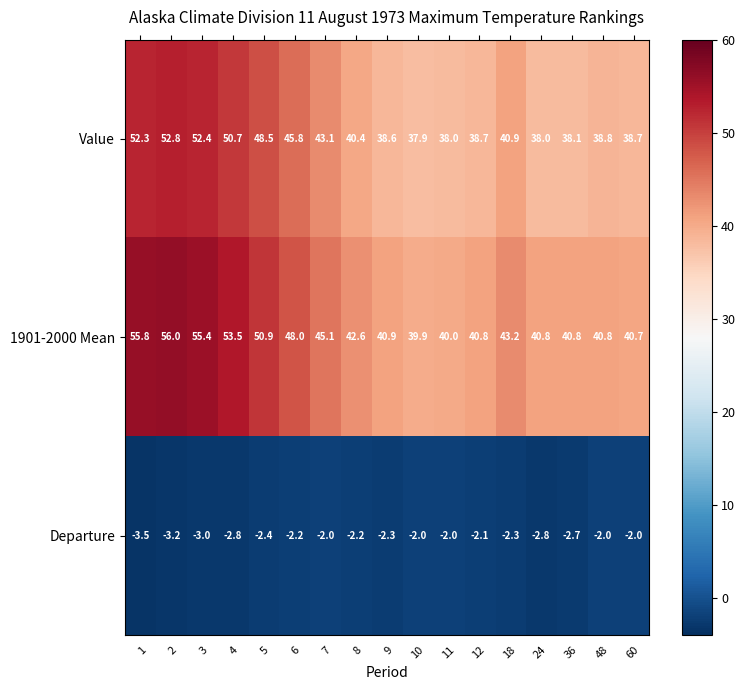

What is the sum of the Value values at 6 and 36?

83.9